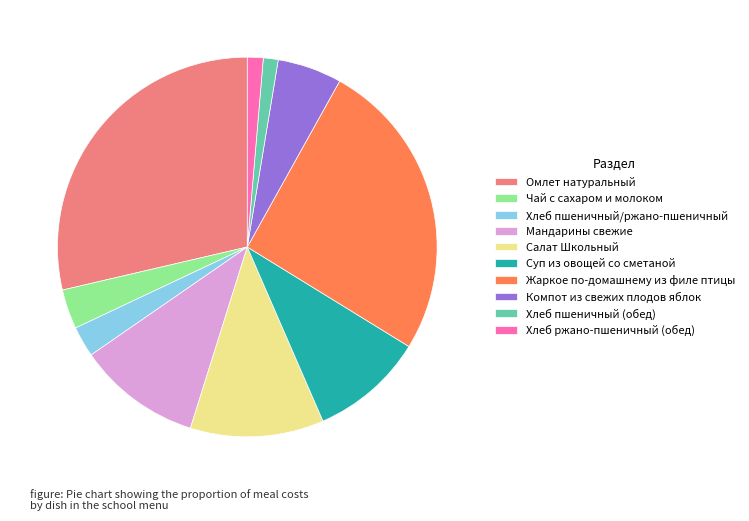

Count the number of slices in the pie.

10